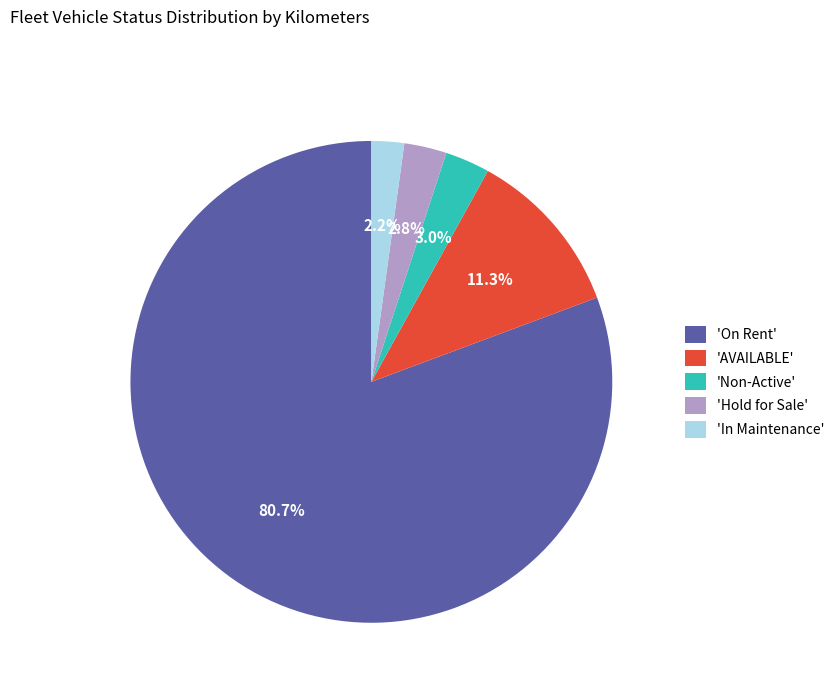

To the nearest percent, what is the difference between the largest and smallest slice percentages?

78%